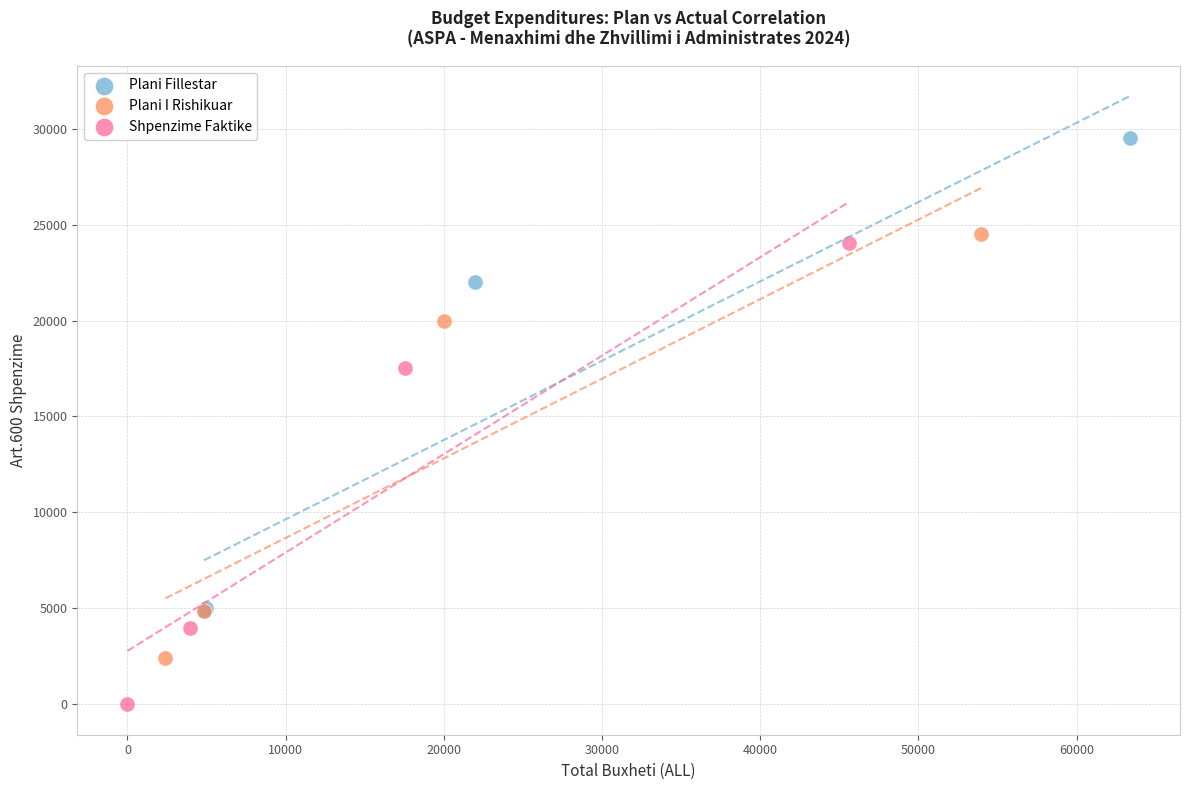

Which series contains the lowest Y value?

Shpenzime Faktike